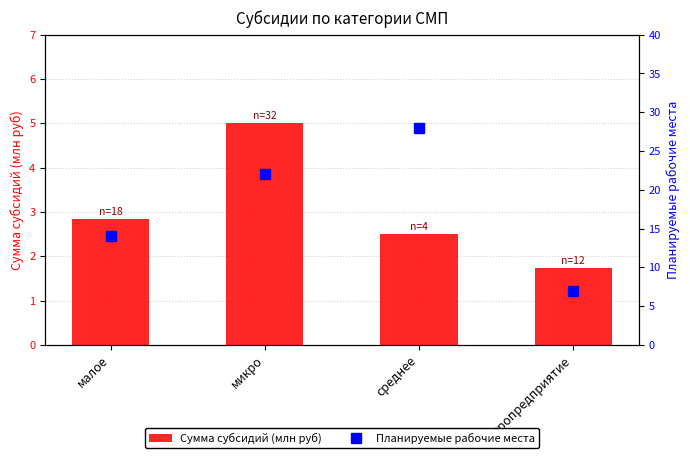

At which label does Сумма субсидий (млн руб) first exceed 2?

малое